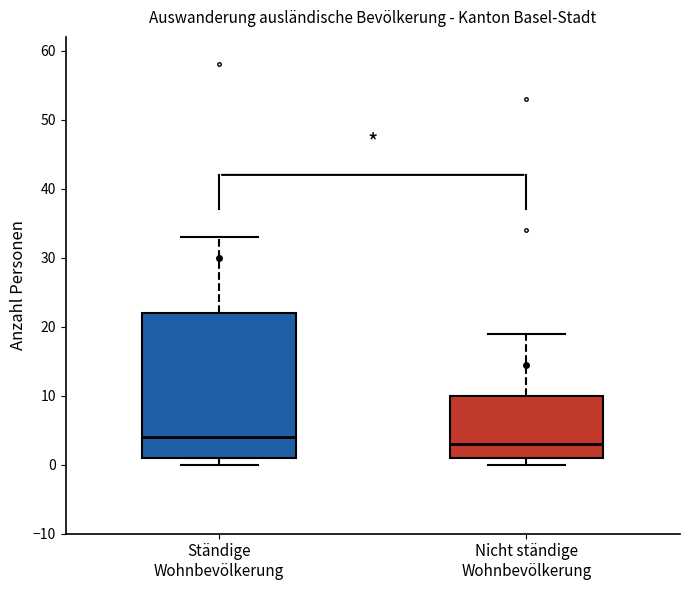

Comparing the boxes themselves (not the whiskers), which one is the tallest?

Ständige Wohnbevölkerung